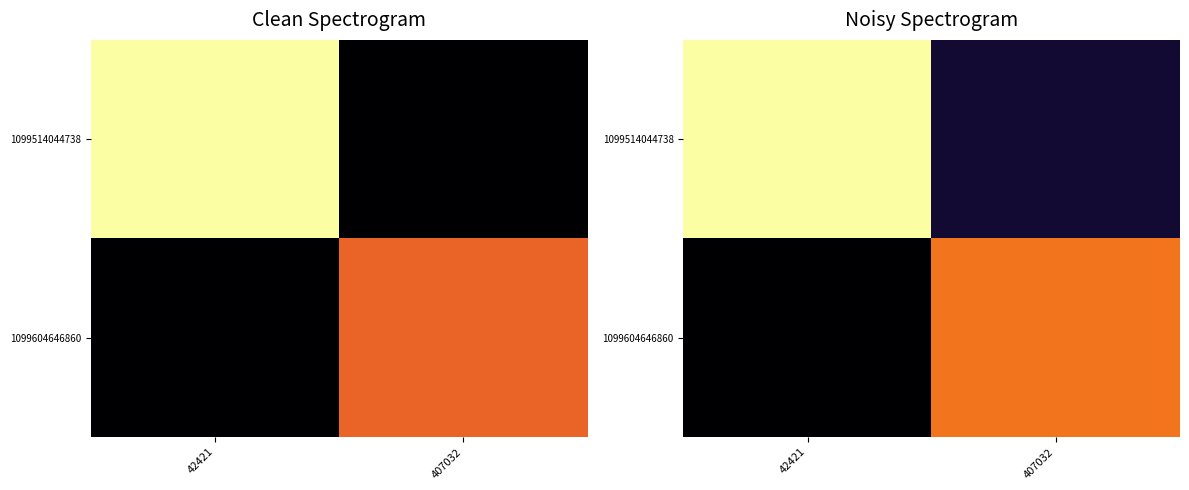

Which series has the largest range (max minus min)?

1099514044738